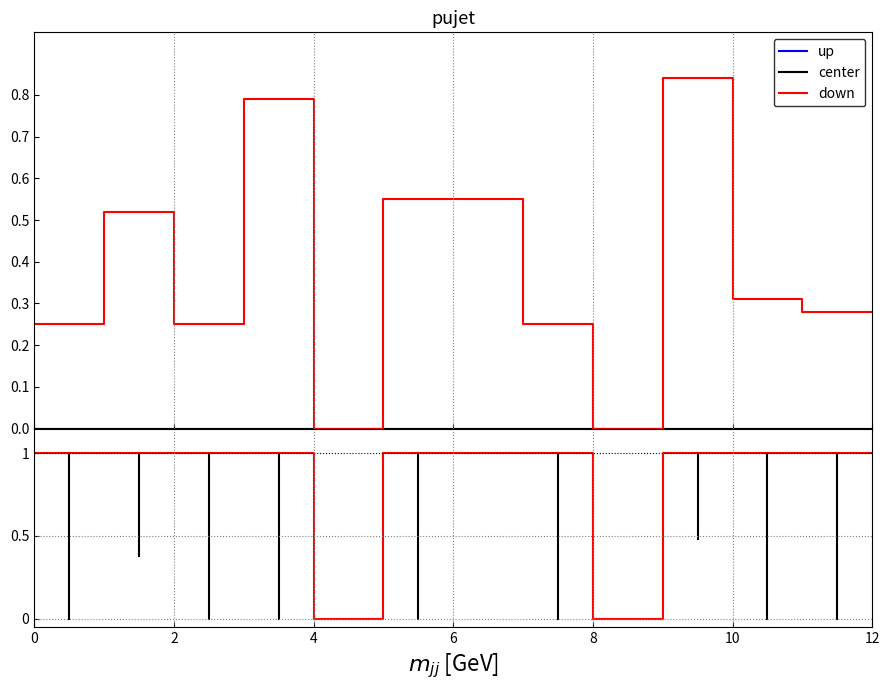

At which label does down reach its minimum?

4